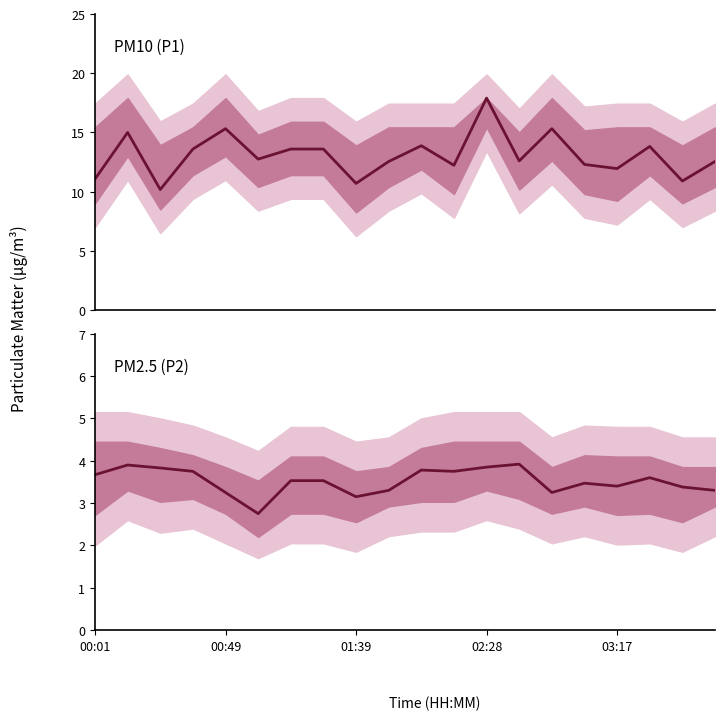

True or false: P2 and P1 intersect in this chart.

False